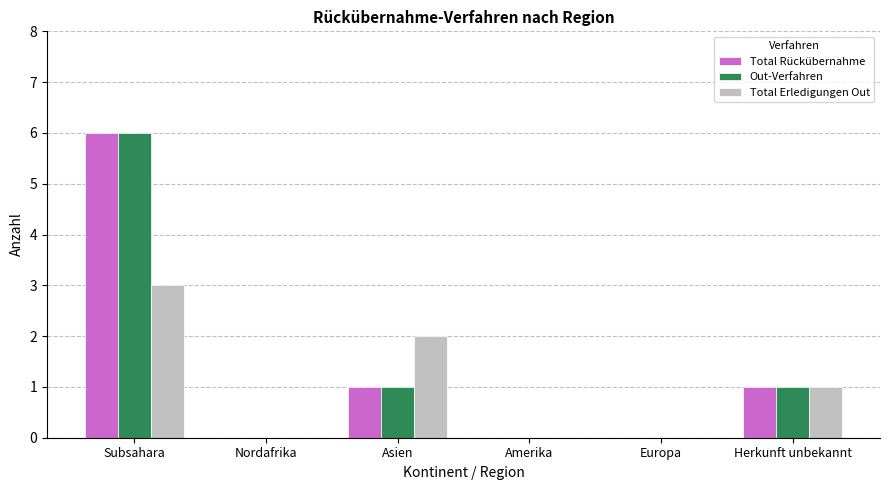

The Total Rückübernahme series shows 6 at Subsahara. True or false?

True